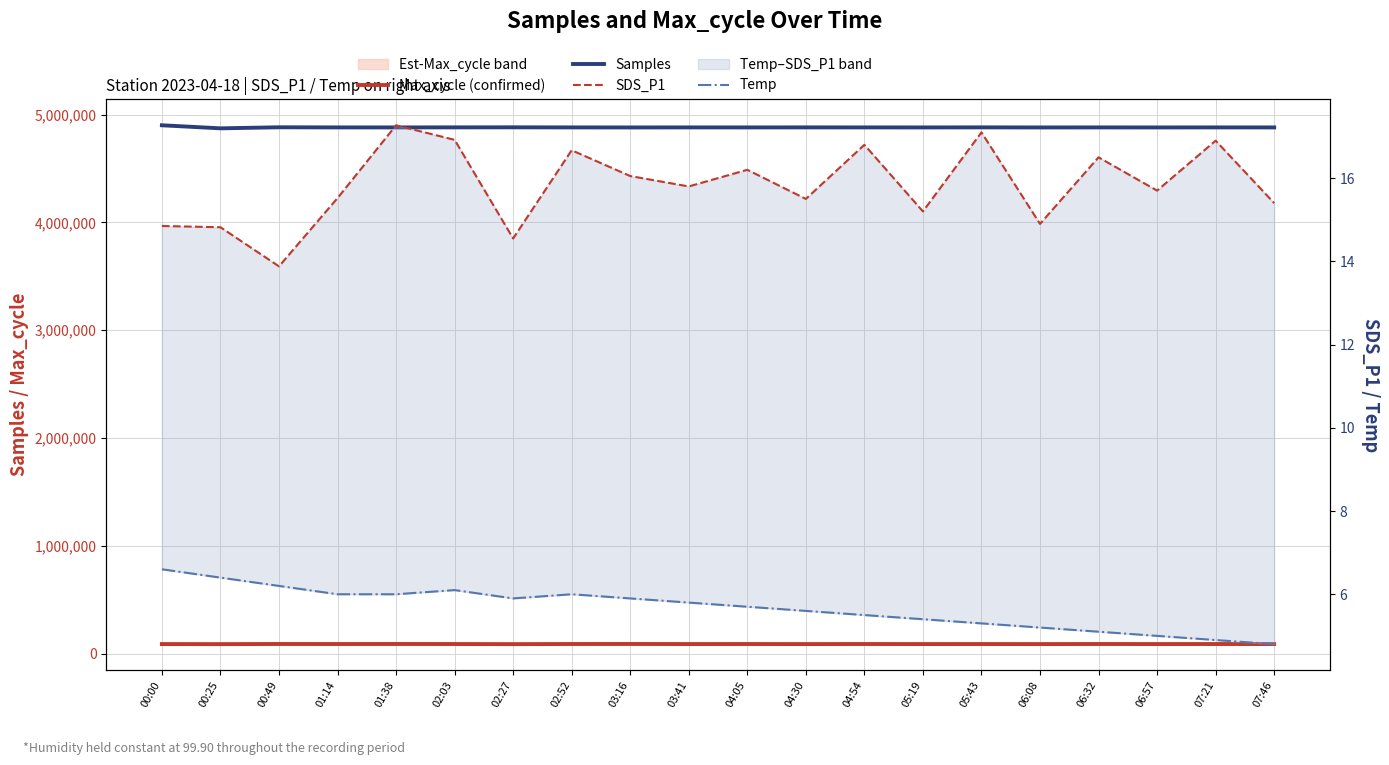

Which label corresponds to the largest value in the chart?

00:00